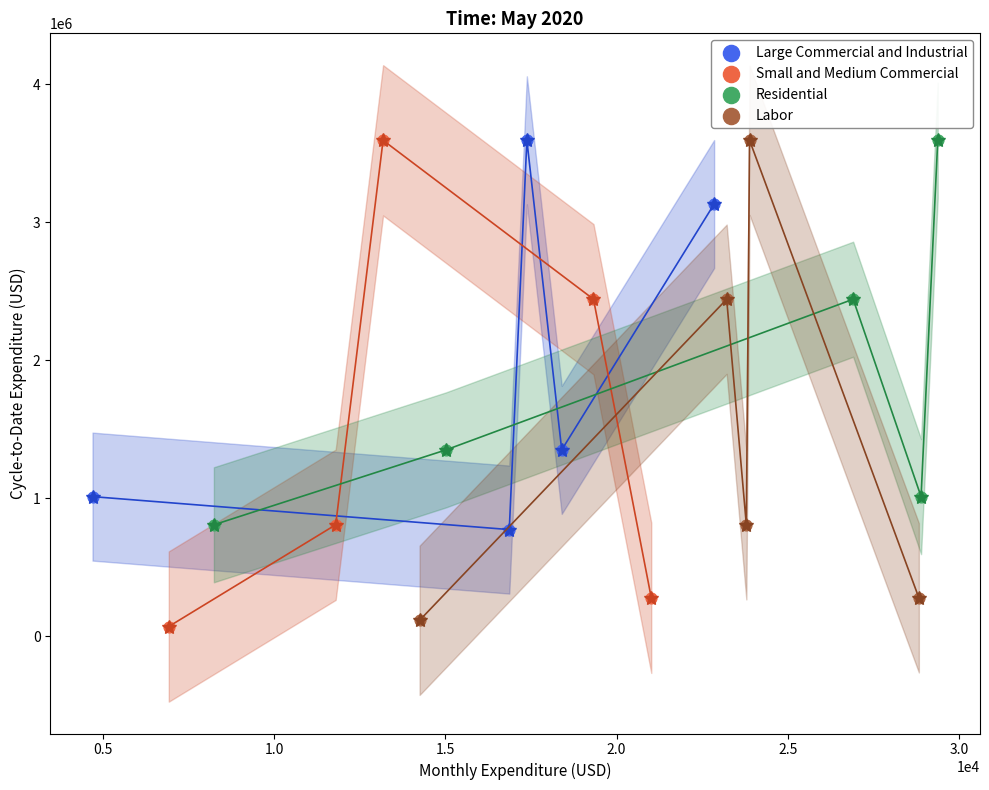

Which series contains the lowest Y value?

Small and Medium Commercial